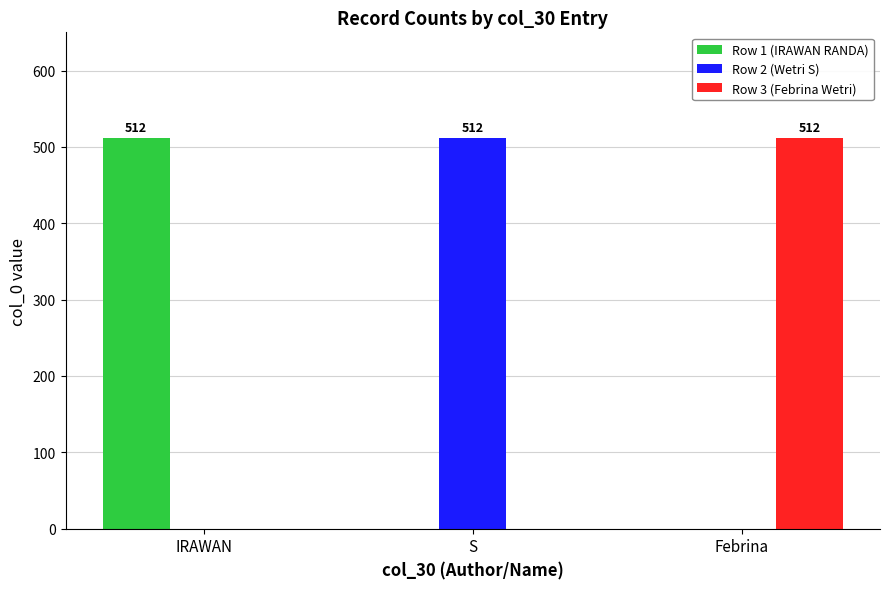

The Row 3 (Febrina Wetri) series shows 512 at Febrina. True or false?

True